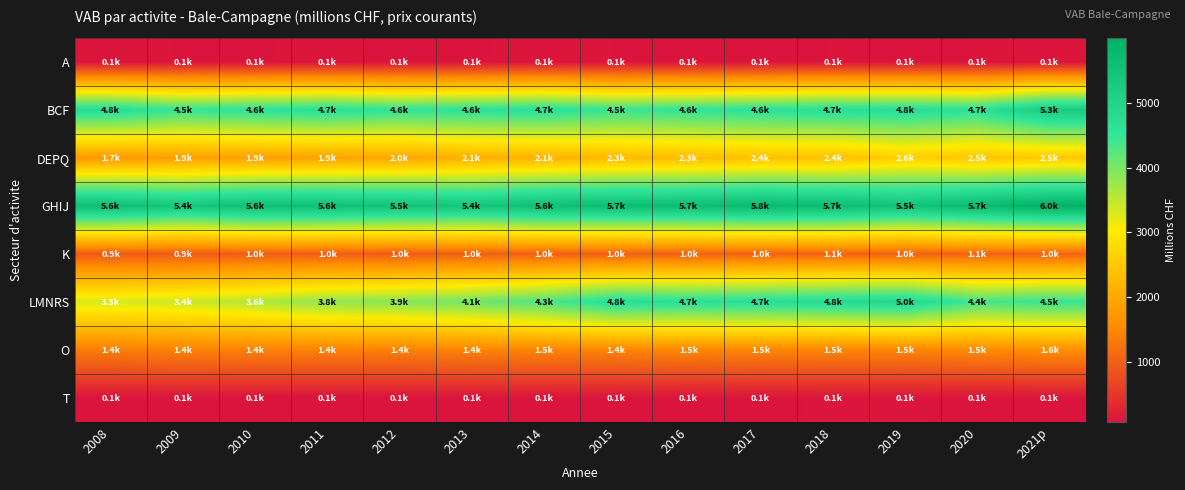

Reading right to left, what are all the values shown in this chart?

A: 2021p=80.6	2020=79.1	2019=75.0	2018=79.5	2017=68.6	2016=74.7	2015=77.6	2014=89.9	2013=74.7	2012=72.4	2011=84.3	2010=76.2	2009=77.8	2008=84.0
BCF: 2021p=5267.5	2020=4655.1	2019=4765.3	2018=4730.5	2017=4649.1	2016=4578.0	2015=4489.0	2014=4704.8	2013=4642.2	2012=4563.4	2011=4720.6	2010=4636.7	2009=4507.1	2008=4796.4
DEPQ: 2021p=2503.4	2020=2456.9	2019=2611.8	2018=2368.1	2017=2383.1	2016=2307.5	2015=2275.0	2014=2146.8	2013=2104.5	2012=1973.9	2011=1907.4	2010=1869.7	2009=1868.9	2008=1746.9
GHIJ: 2021p=5999.2	2020=5727.5	2019=5484.0	2018=5672.6	2017=5756.2	2016=5653.9	2015=5653.2	2014=5610.0	2013=5396.0	2012=5496.6	2011=5576.5	2010=5620.4	2009=5362.5	2008=5624.4
K: 2021p=1045.0	2020=1058.0	2019=1011.6	2018=1054.0	2017=1035.5	2016=1014.5	2015=994.9	2014=1020.6	2013=994.6	2012=961.4	2011=968.9	2010=971.2	2009=943.5	2008=931.8
LMNRS: 2021p=4502.9	2020=4384.8	2019=4953.0	2018=4838.9	2017=4745.3	2016=4698.0	2015=4767.2	2014=4318.7	2013=4078.4	2012=3907.7	2011=3838.5	2010=3601.4	2009=3406.9	2008=3320.2
O: 2021p=1587.5	2020=1542.3	2019=1463.8	2018=1470.9	2017=1476.6	2016=1497.5	2015=1449.3	2014=1454.3	2013=1447.7	2012=1413.9	2011=1416.7	2010=1415.7	2009=1433.1	2008=1377.3
T: 2021p=74.6	2020=70.9	2019=82.0	2018=79.3	2017=77.5	2016=76.6	2015=73.8	2014=70.7	2013=67.5	2012=68.8	2011=67.0	2010=67.7	2009=68.9	2008=69.7